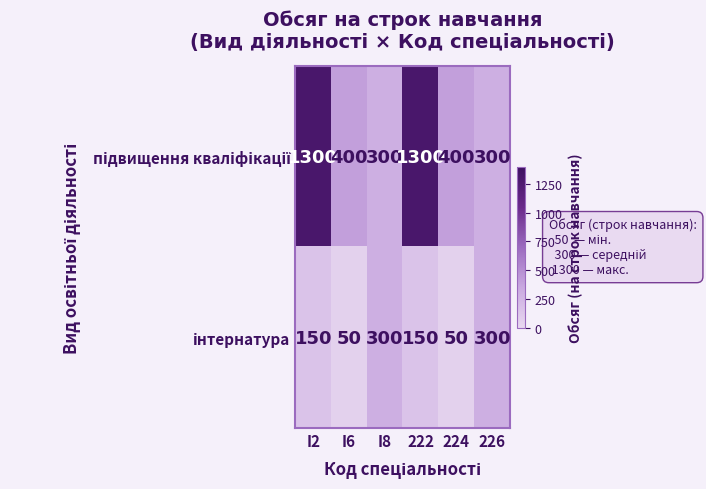

What is the total value across all series at I6?

450